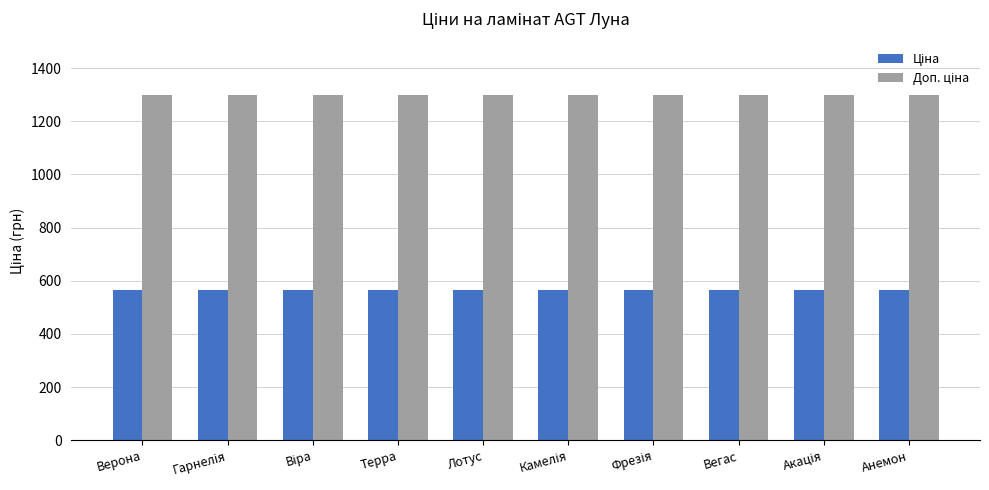

What is the maximum value shown in the chart?

1298.6